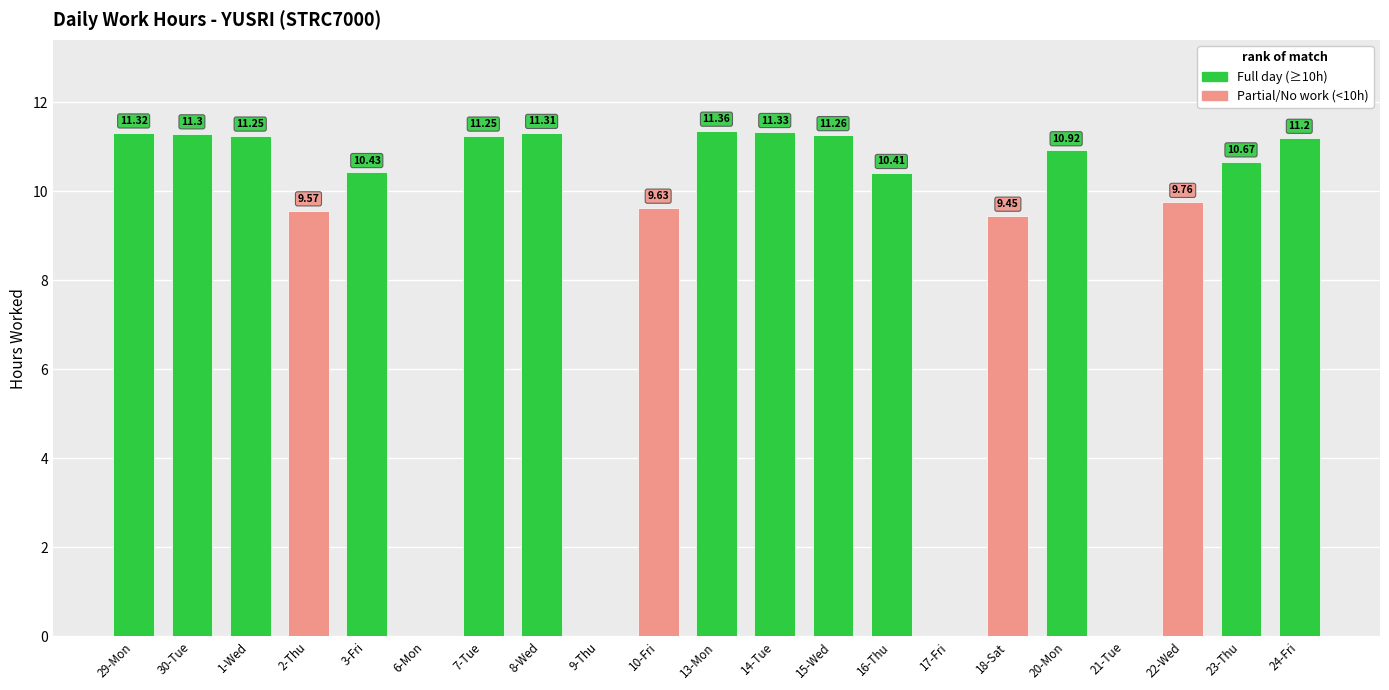

Reading right to left, what are all the values shown in this chart?

11.2	10.7	9.8	0.0	10.9	9.4	0.0	10.4	11.3	11.3	11.4	9.6	0.0	11.3	11.2	0.0	10.4	9.6	11.2	11.3	11.3